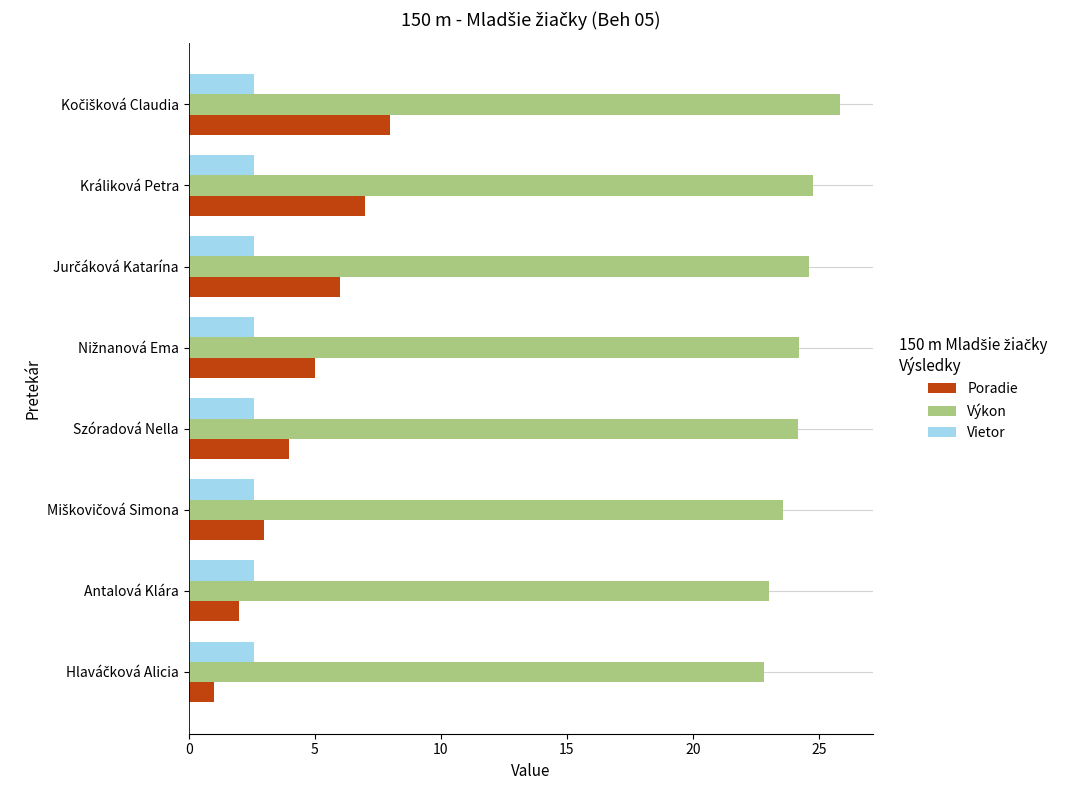

The value of Poradie at Králiková Petra is 2.1. True or false?

False